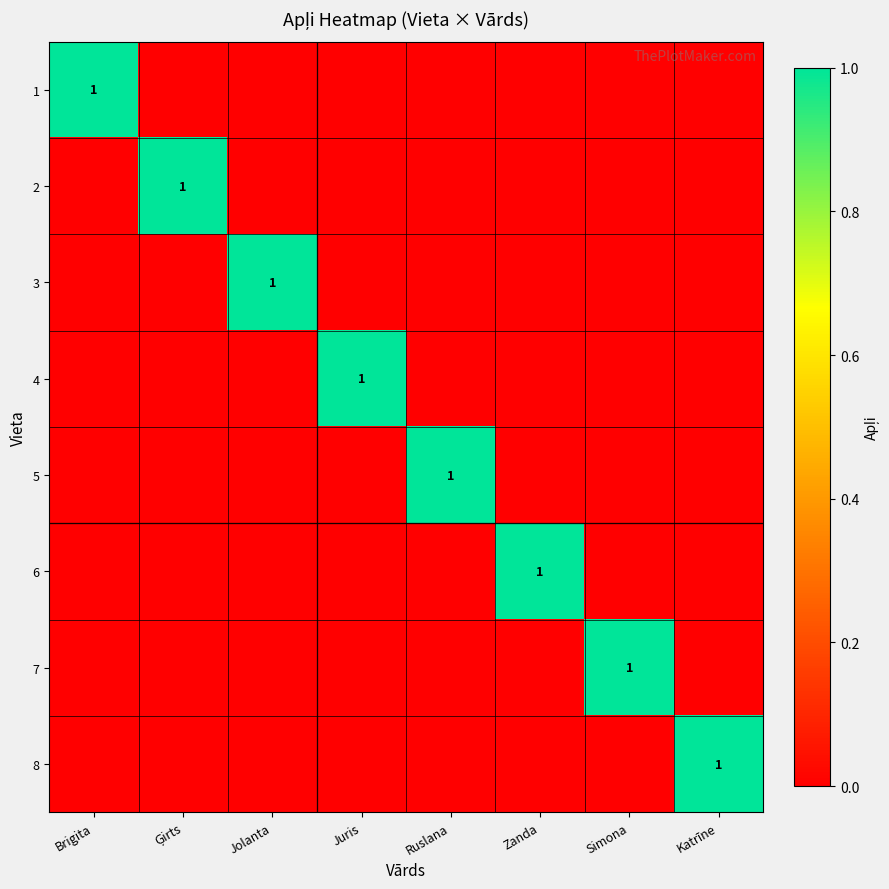

How many 3 values are between 0 and 1?

8